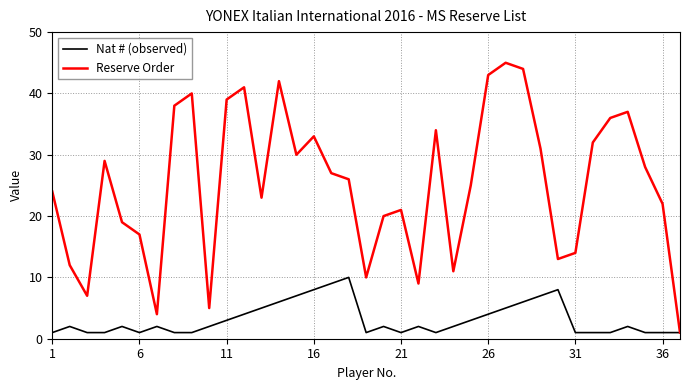

Which series has the largest range (max minus min)?

Reserve Order